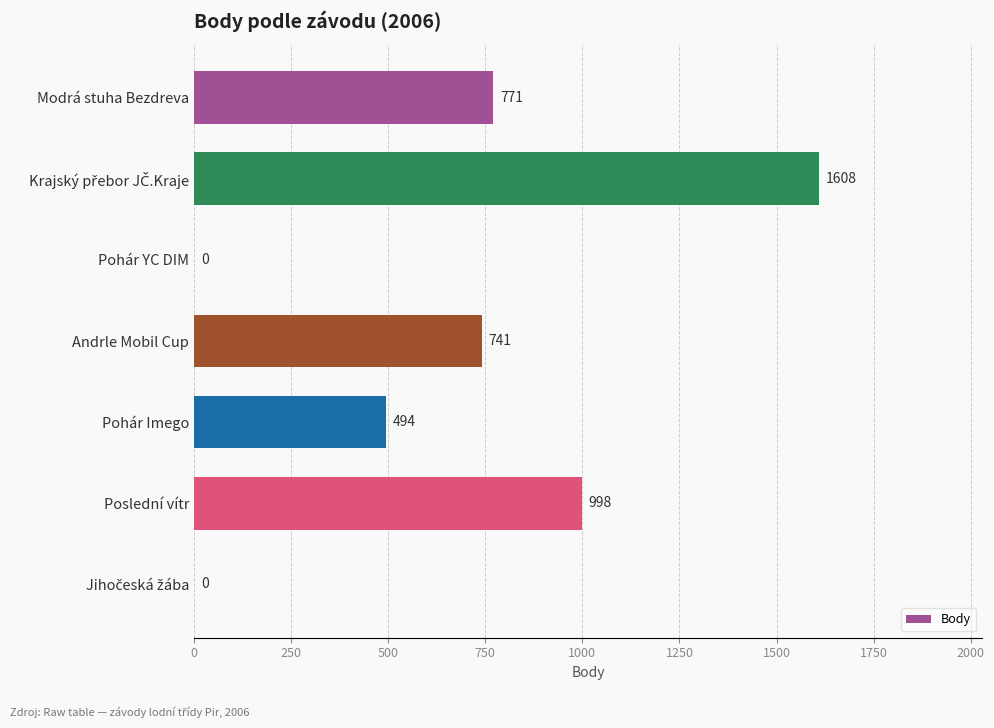

Is it true that the value at Modrá stuha Bezdreva is 771?

True